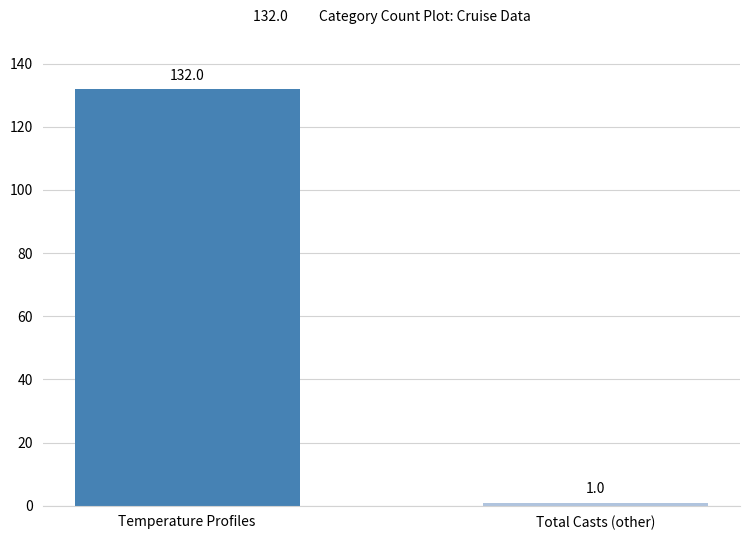

What is the ratio of the value at Temperature Profiles to the value at Total Casts (other)?

132.0